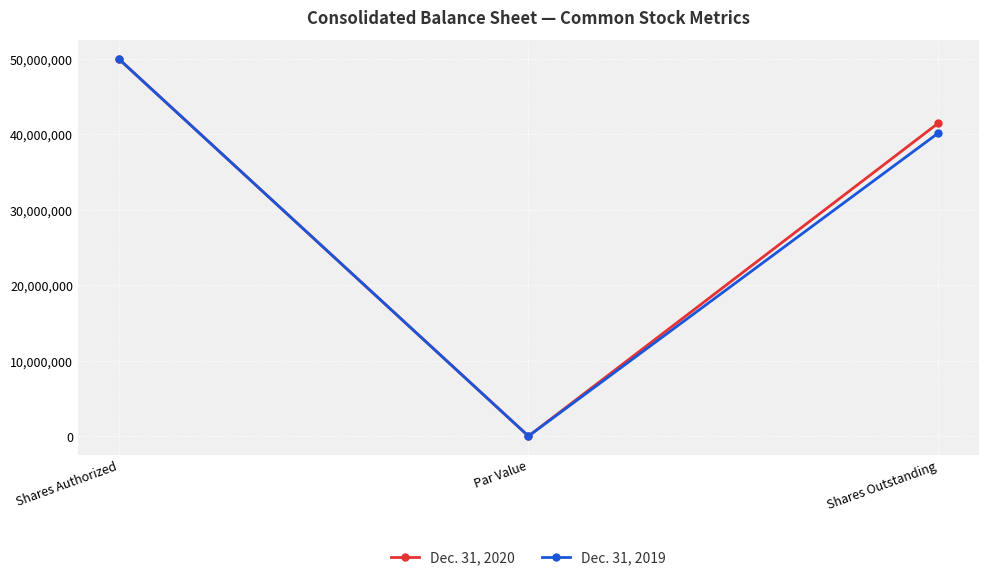

What is the total value across all series at Shares Authorized?

100000000